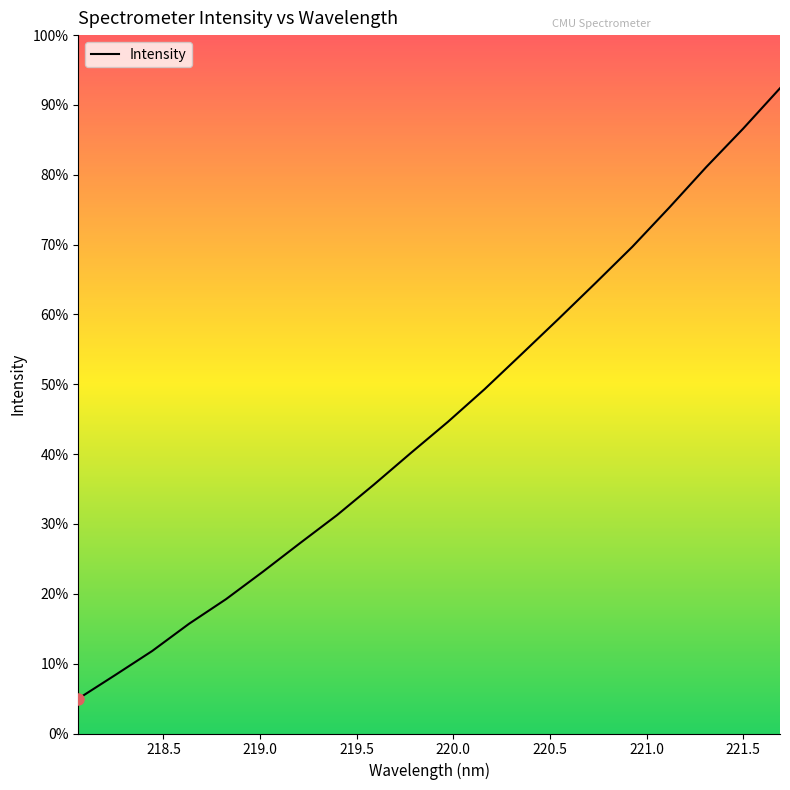

What is the difference between the second highest and second lowest values?

972.0